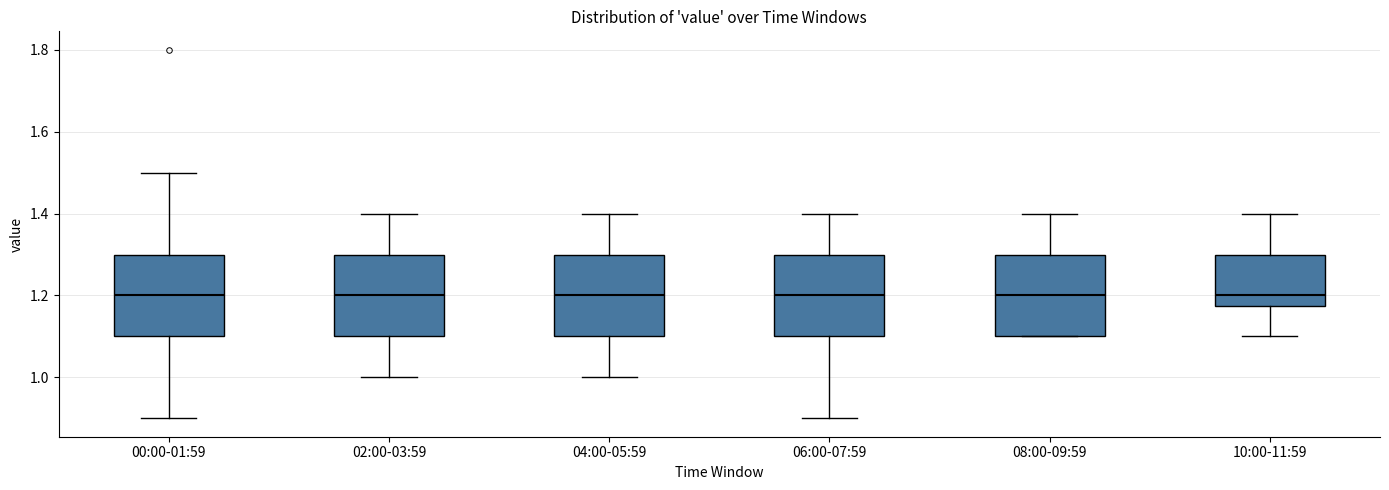

Reading left to right, transcribe this box plot: for each box, give where its median line is, the range the box spans, and where its two whiskers end, as read against the y-axis. The values are not printed on the chart, so give them approximately, as read against the axis.

00:00-01:59: median 1.20, box 1.10 to 1.30, whiskers 0.90 to 1.50
02:00-03:59: median 1.20, box 1.10 to 1.30, whiskers 1.00 to 1.40
04:00-05:59: median 1.20, box 1.10 to 1.30, whiskers 1.00 to 1.40
06:00-07:59: median 1.20, box 1.10 to 1.30, whiskers 0.90 to 1.40
08:00-09:59: median 1.20, box 1.10 to 1.30, whiskers 1.10 to 1.40
10:00-11:59: median 1.20, box 1.18 to 1.30, whiskers 1.10 to 1.40